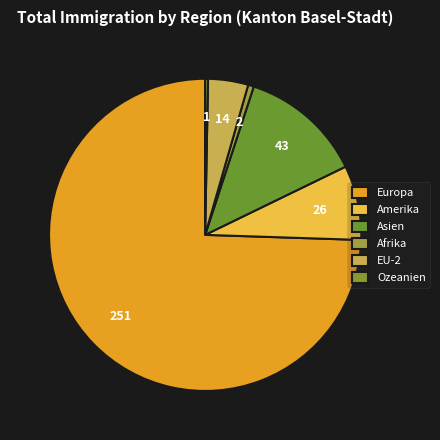

Which slice is the smallest?

Ozeanien